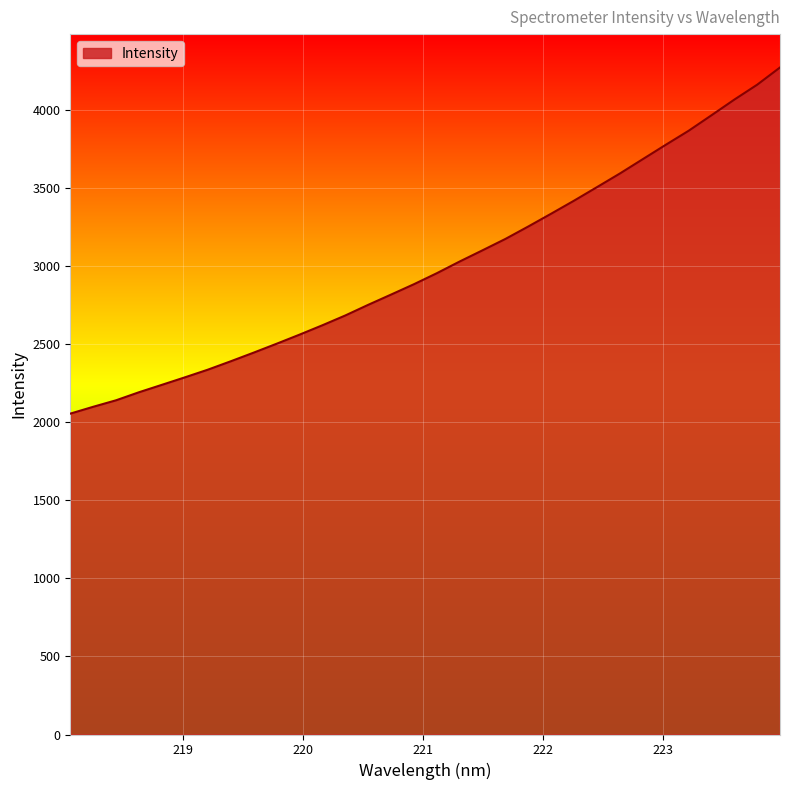

What is the difference between the maximum and minimum values?

2216.7